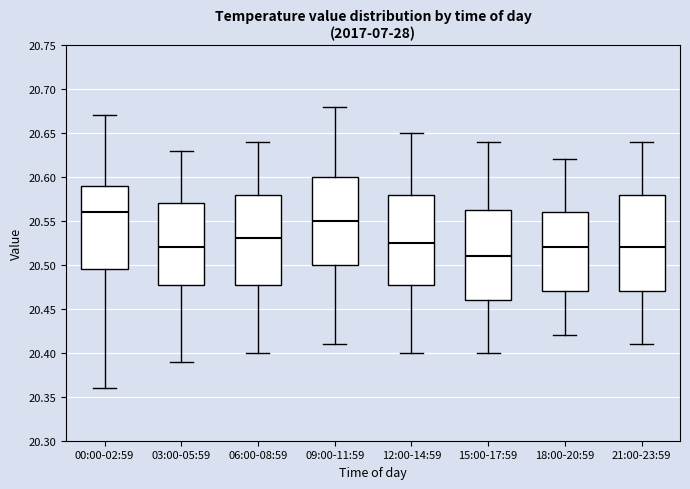

Reading left to right, read every box against the y-axis: the position of its median line, the range the box covers, and the ends of its whiskers. The values are not printed on the chart, so give them approximately, as read against the axis.

00:00-02:59: median 20.560, box 20.495 to 20.590, whiskers 20.360 to 20.670
03:00-05:59: median 20.520, box 20.480 to 20.570, whiskers 20.390 to 20.630
06:00-08:59: median 20.530, box 20.480 to 20.580, whiskers 20.400 to 20.640
09:00-11:59: median 20.550, box 20.500 to 20.600, whiskers 20.410 to 20.680
12:00-14:59: median 20.525, box 20.480 to 20.580, whiskers 20.400 to 20.650
15:00-17:59: median 20.510, box 20.460 to 20.565, whiskers 20.400 to 20.640
18:00-20:59: median 20.520, box 20.470 to 20.560, whiskers 20.420 to 20.620
21:00-23:59: median 20.520, box 20.470 to 20.580, whiskers 20.410 to 20.640